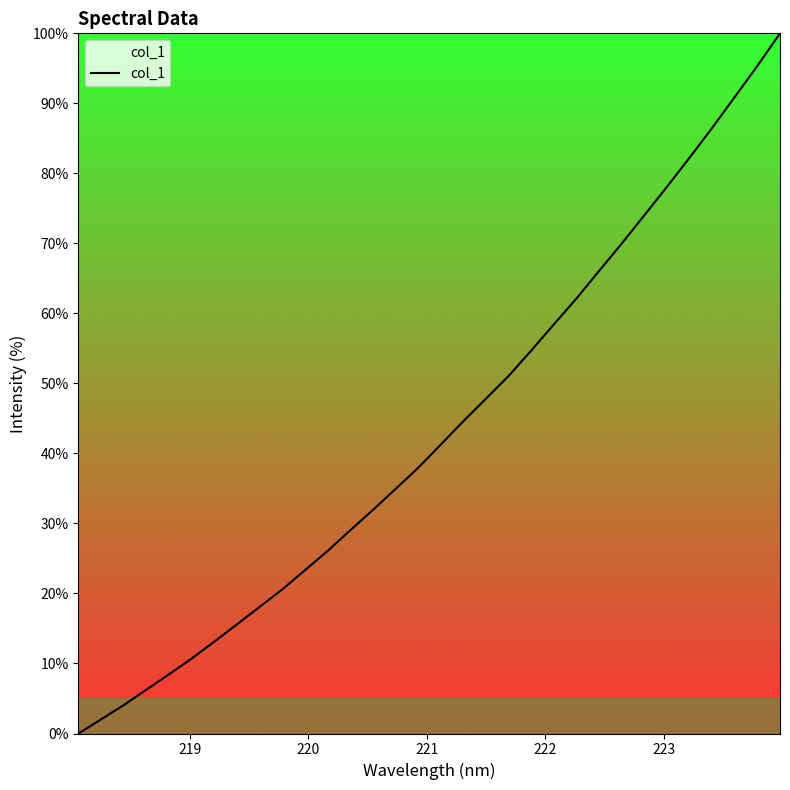

Reading right to left, list all the values displayed in this chart.

100.0	95.4	90.9	86.5	82.2	78.1	74.0	70.0	66.1	62.1	58.4	54.7	51.1	47.8	44.6	41.3	37.9	34.9	31.9	29.0	26.1	23.3	20.6	18.1	15.6	13.1	10.7	8.5	6.3	4.1	2.0	0.0